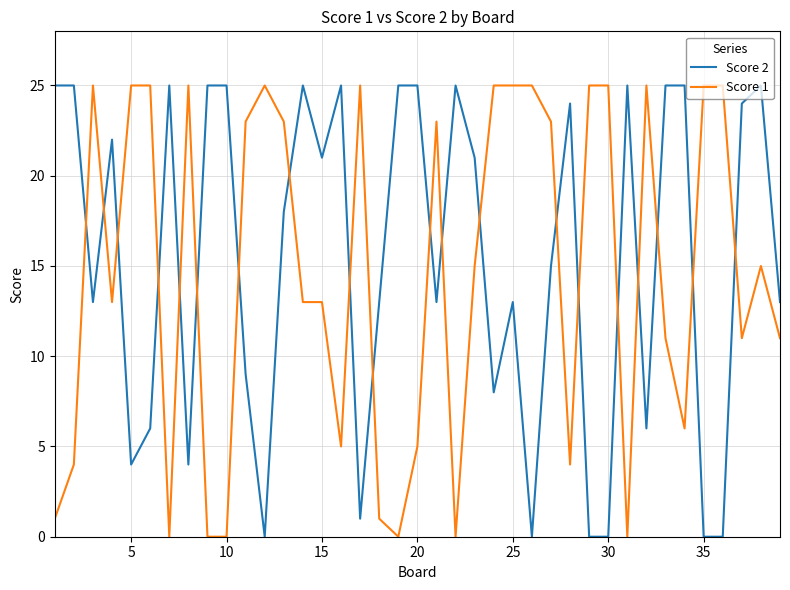

After their last crossing, which series has the higher values: Score 1 or Score 2?

Score 2